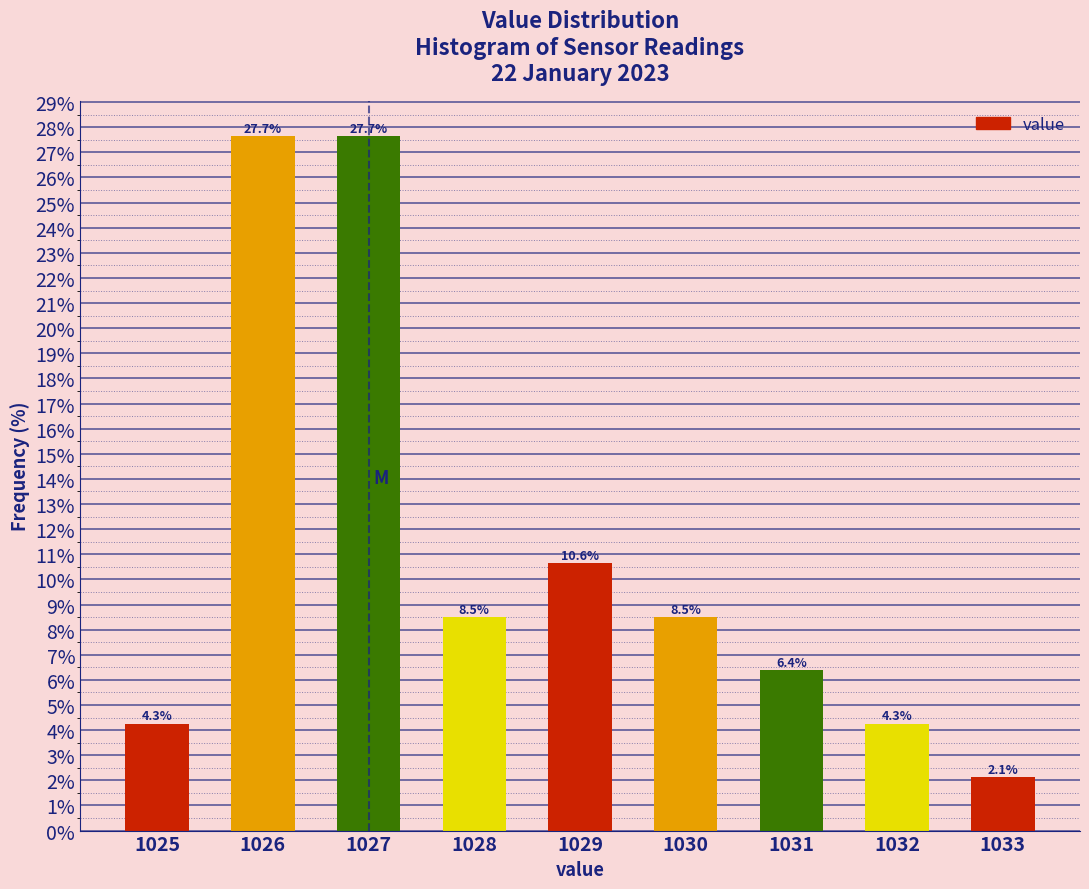

Reading left to right, what are all the values shown in this chart?

4.3	27.7	27.7	8.5	10.6	8.5	6.4	4.3	2.1